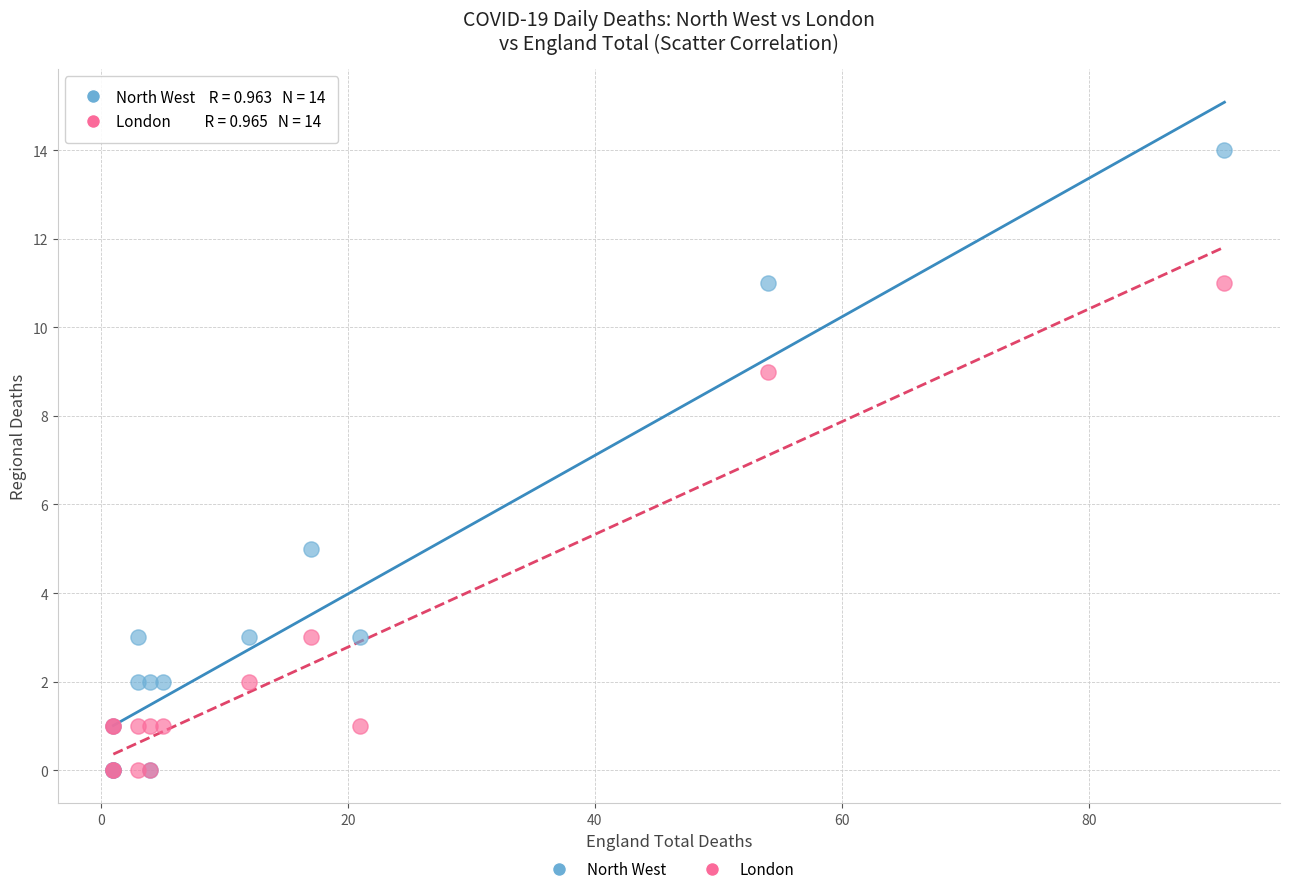

Which series has the largest Y range (max minus min)?

North West